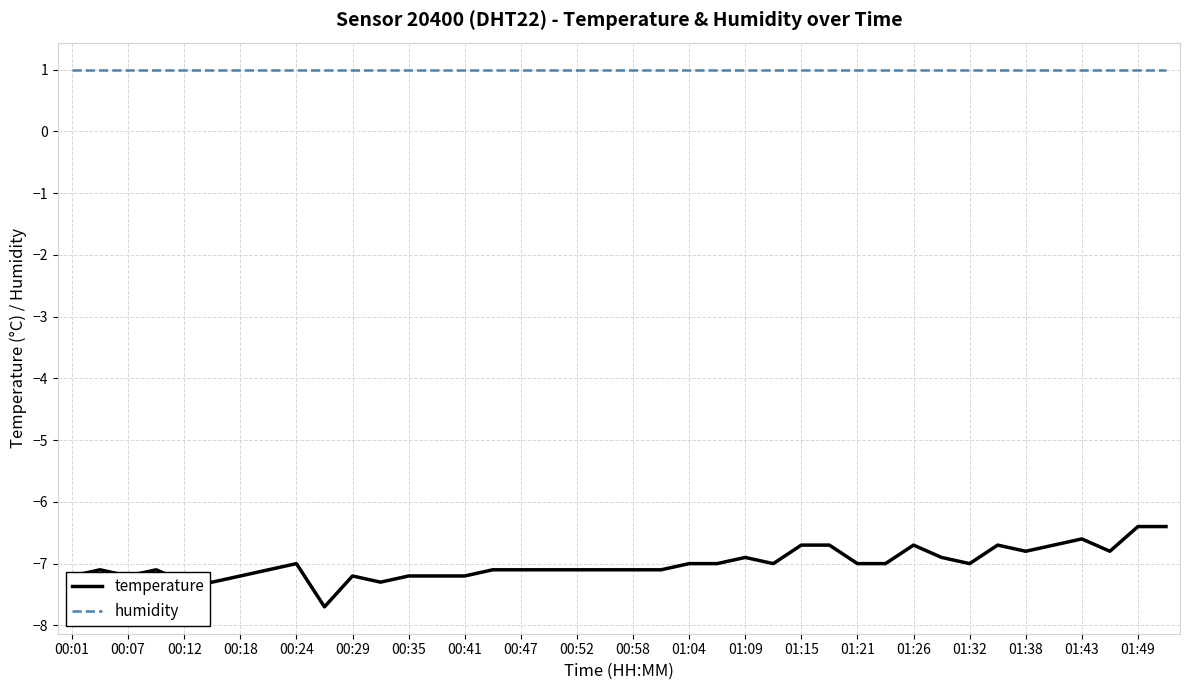

List the series in order of their overall mean, highest first.

humidity, temperature